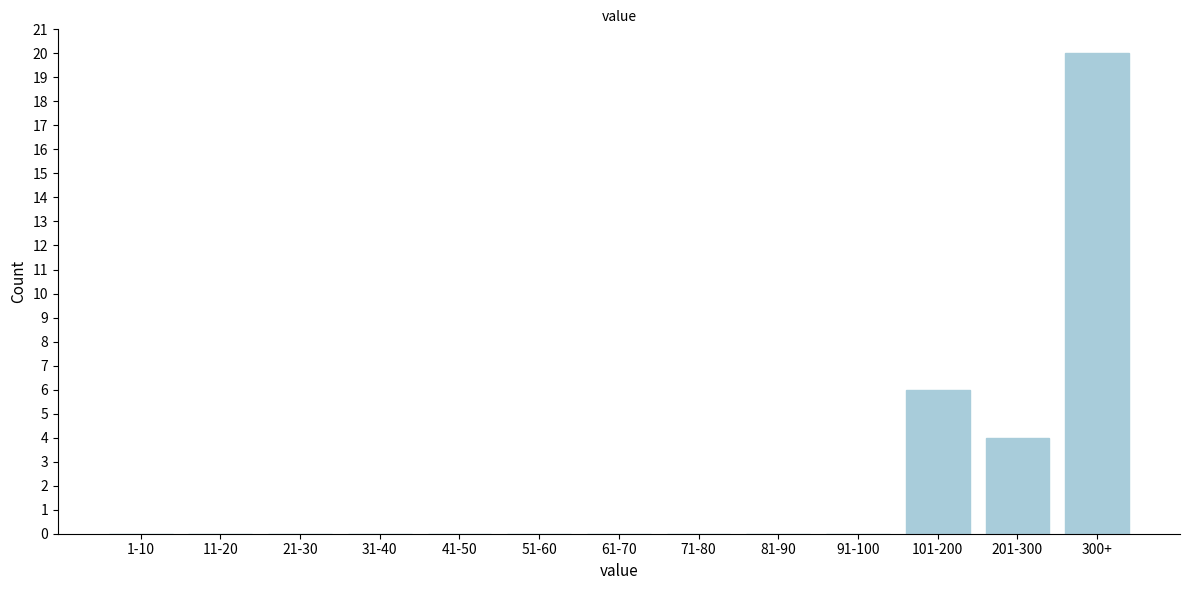

Reading right to left, transcribe all the data shown in this chart.

300+=20	201-300=4	101-200=6	91-100=0	81-90=0	71-80=0	61-70=0	51-60=0	41-50=0	31-40=0	21-30=0	11-20=0	1-10=0